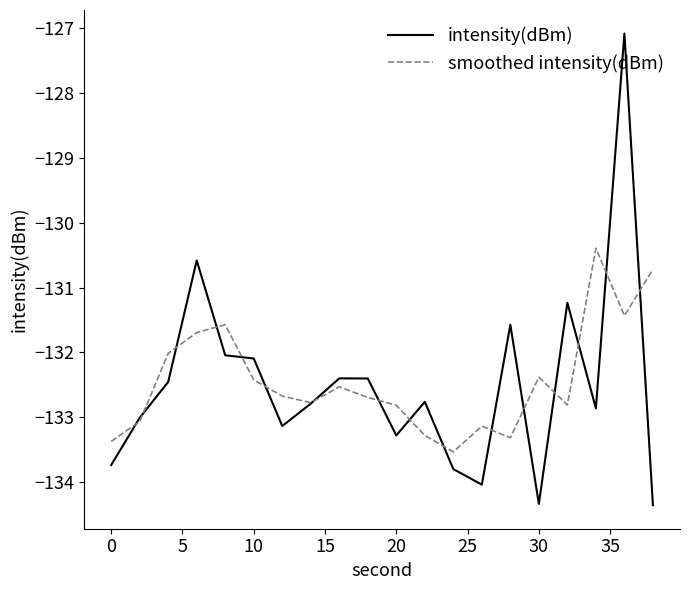

Which series has the widest spread of values?

intensity(dBm)